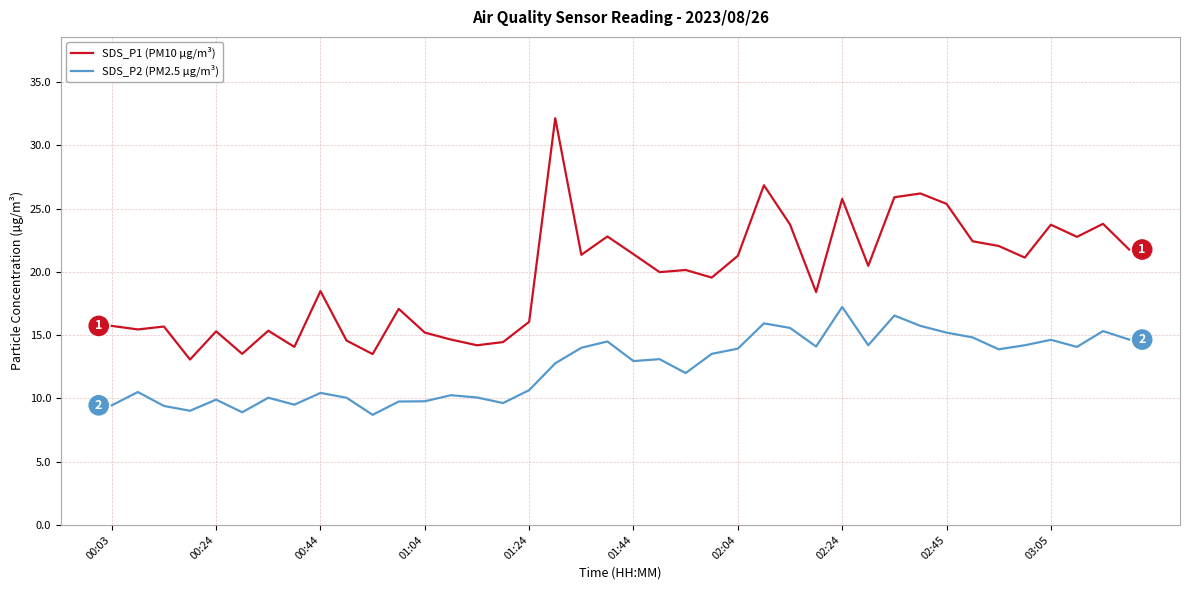

What are all the series names shown in the legend?

SDS_P1 (PM10 µg/m³), SDS_P2 (PM2.5 µg/m³)